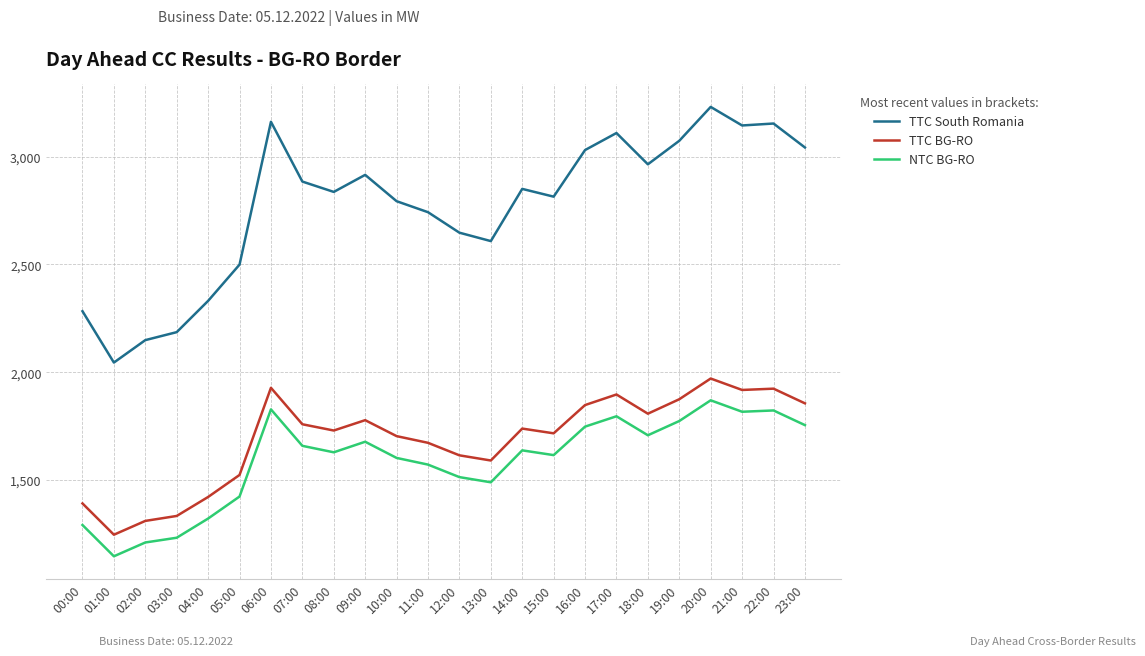

Is it true that TTC BG-RO equals 1876 at 02:00?

False